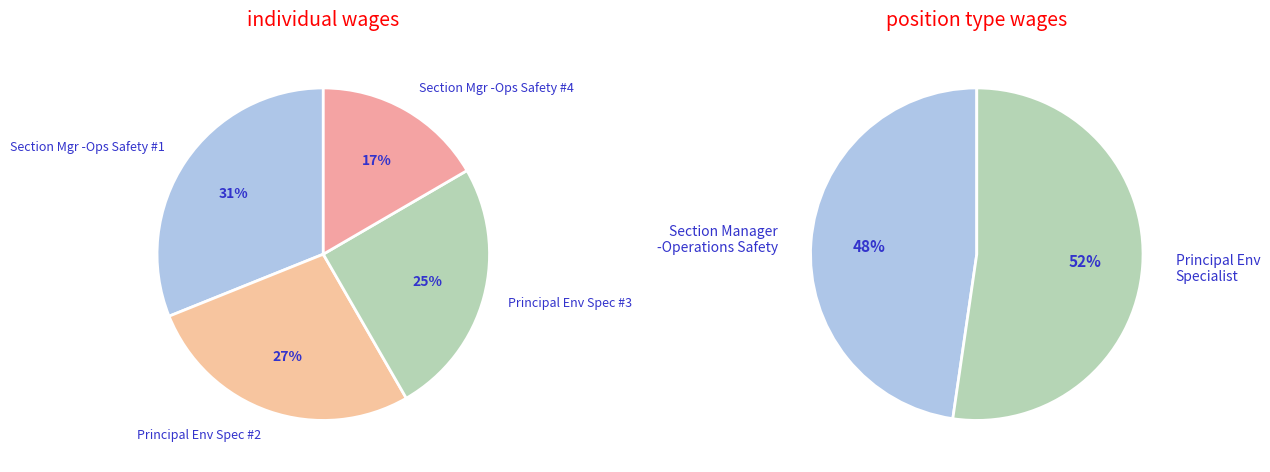

To the nearest percent, what is the average slice percentage?

50%